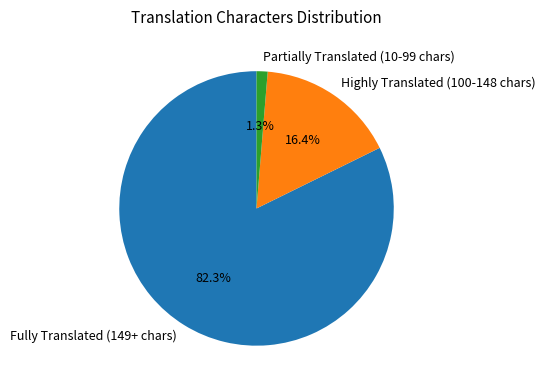

Rank the categories by value from lowest to highest.

Partially Translated (10-99 chars), Highly Translated (100-148 chars), Fully Translated (149+ chars)